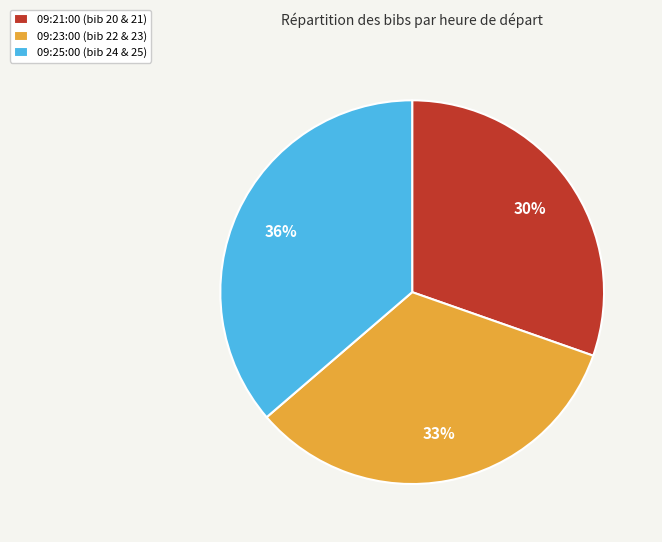

Is the sum of 09:23:00 (bib 22 & 23) and 09:21:00 (bib 20 & 21) greater than half?

Yes